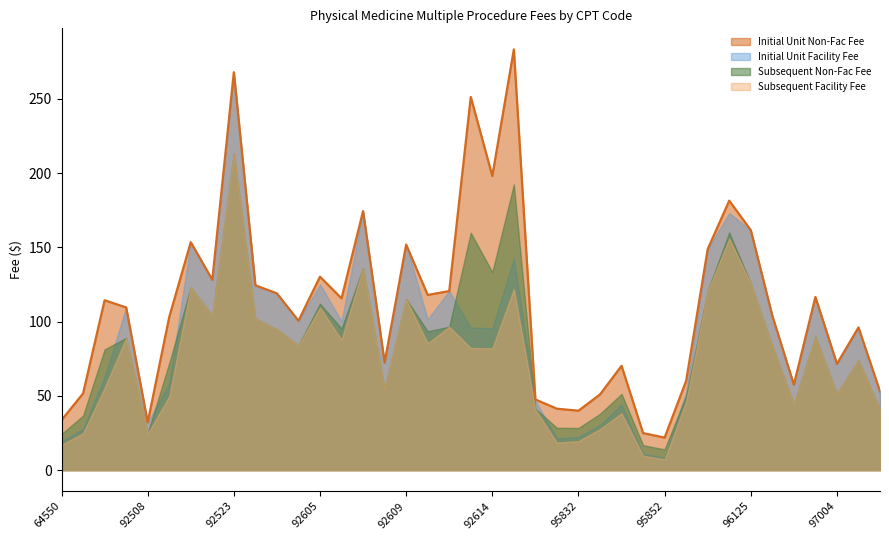

How many series are shown in this chart?

4